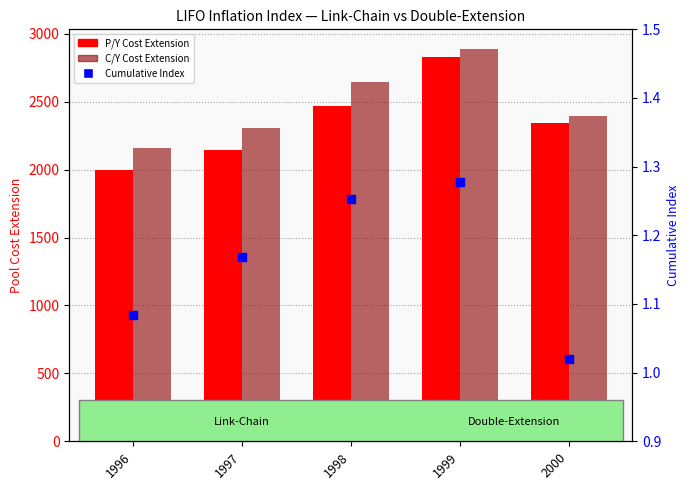

What is the total value across all series at 2000?

4739.9